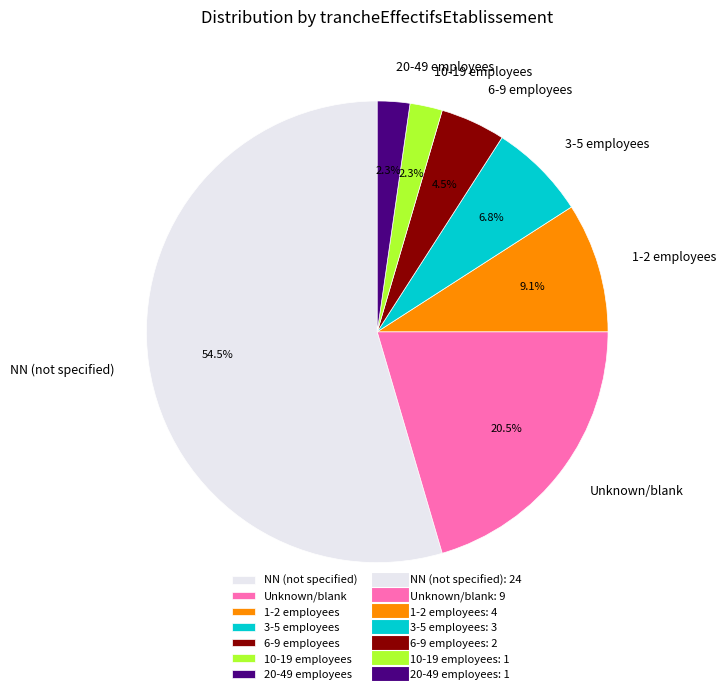

Which category has the biggest portion of the pie?

NN (not specified)